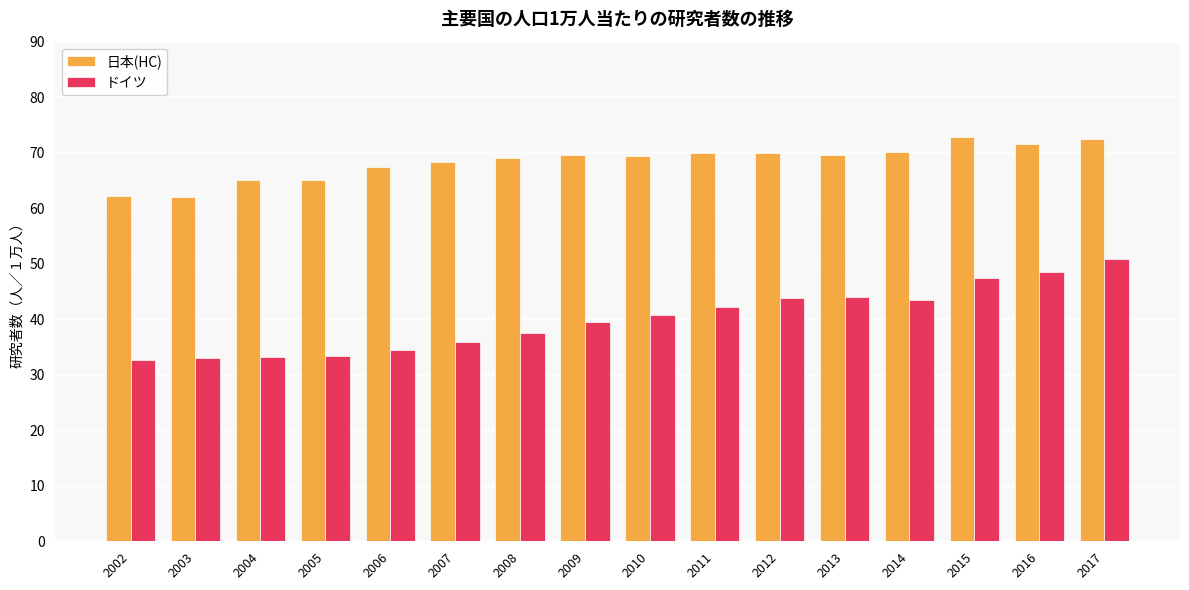

What is the highest value of the 日本(HC) series?

72.9